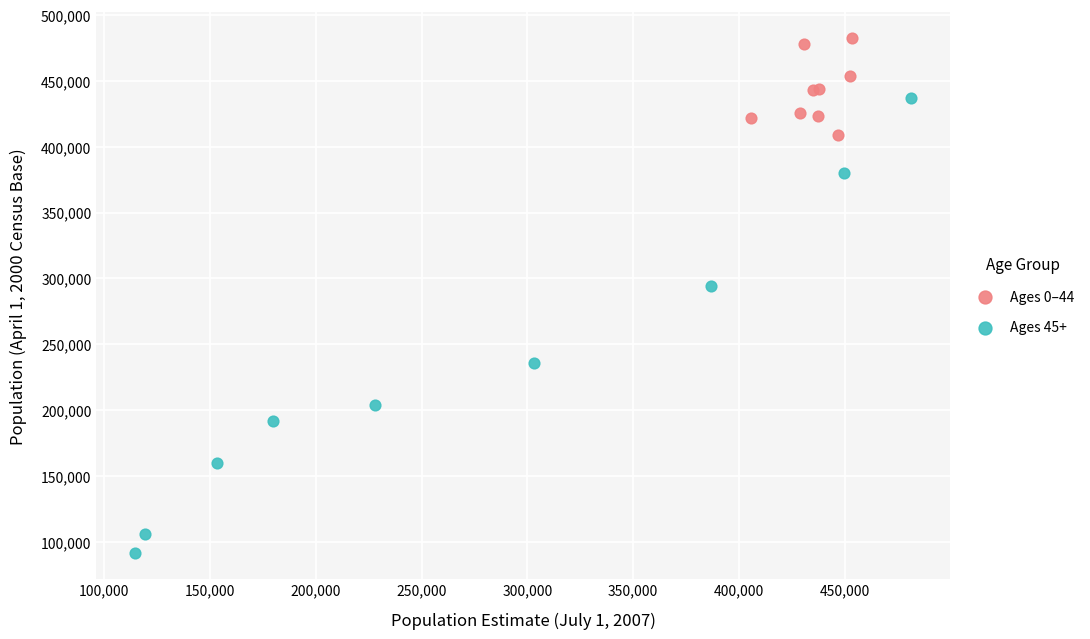

Which series contains the lowest Y value?

Ages 45+